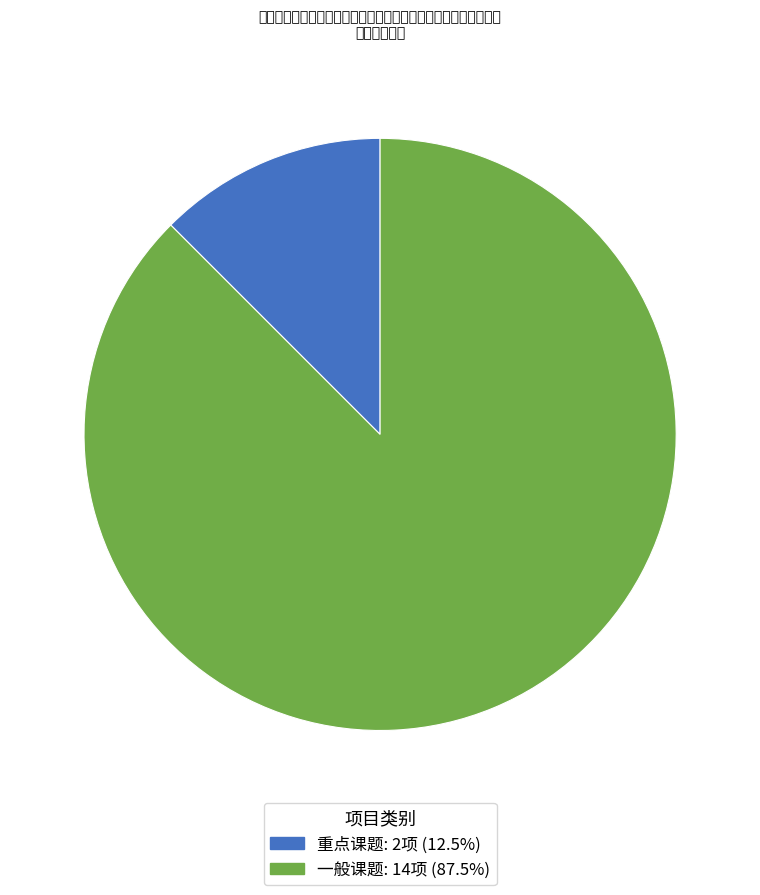

Is the sum of 重点课题 and 一般课题 greater than half?

Yes